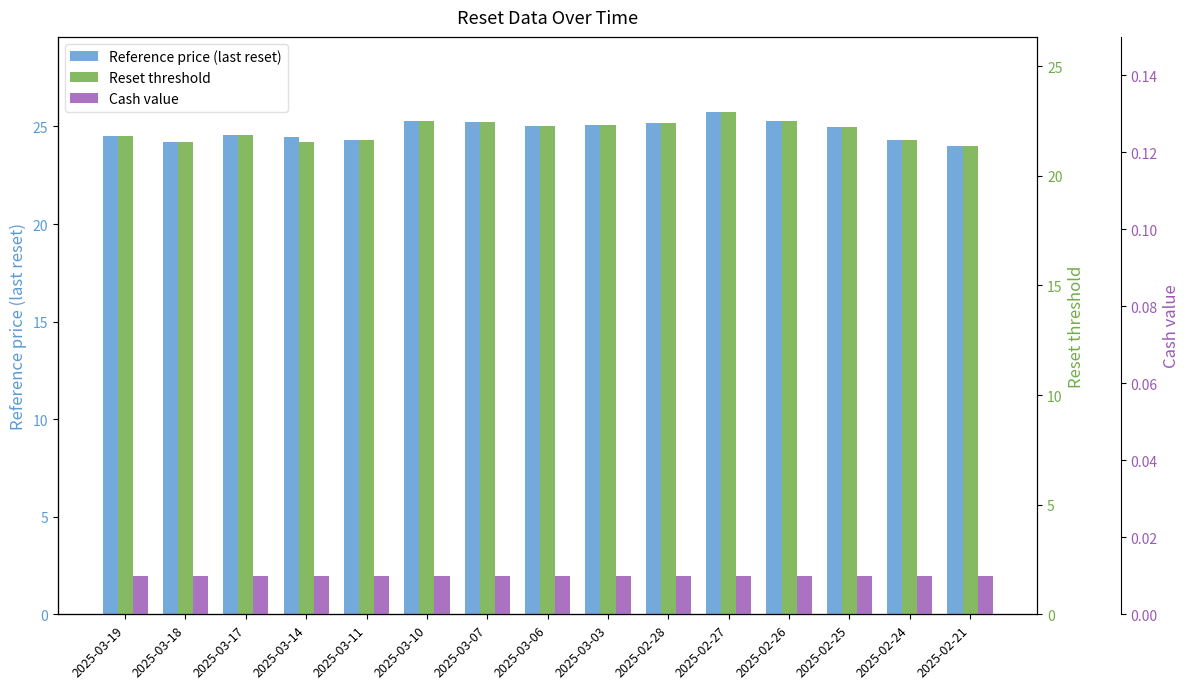

Does the chart contain any negative values?

No